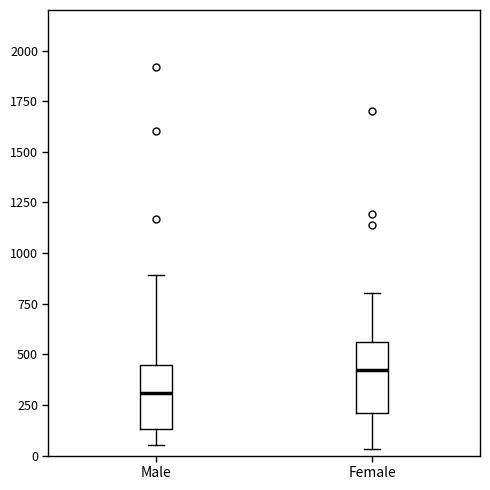

Reading left to right, transcribe this box plot: for each box, give where its median line is, the range the box spans, and where its two whiskers end, as read against the y-axis. The values are not printed on the chart, so give them approximately, as read against the axis.

Male: median 300, box 150 to 450, whiskers 50 to 900
Female: median 400, box 200 to 550, whiskers 50 to 800